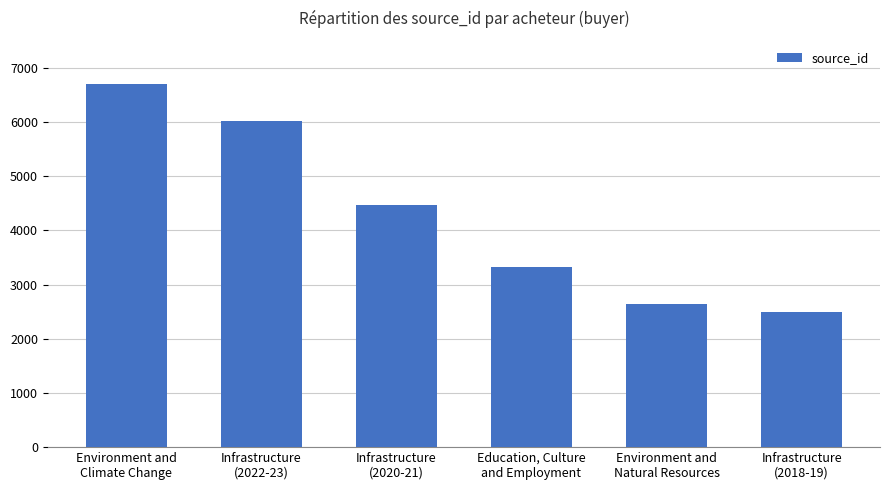

How many bars are there in total?

6